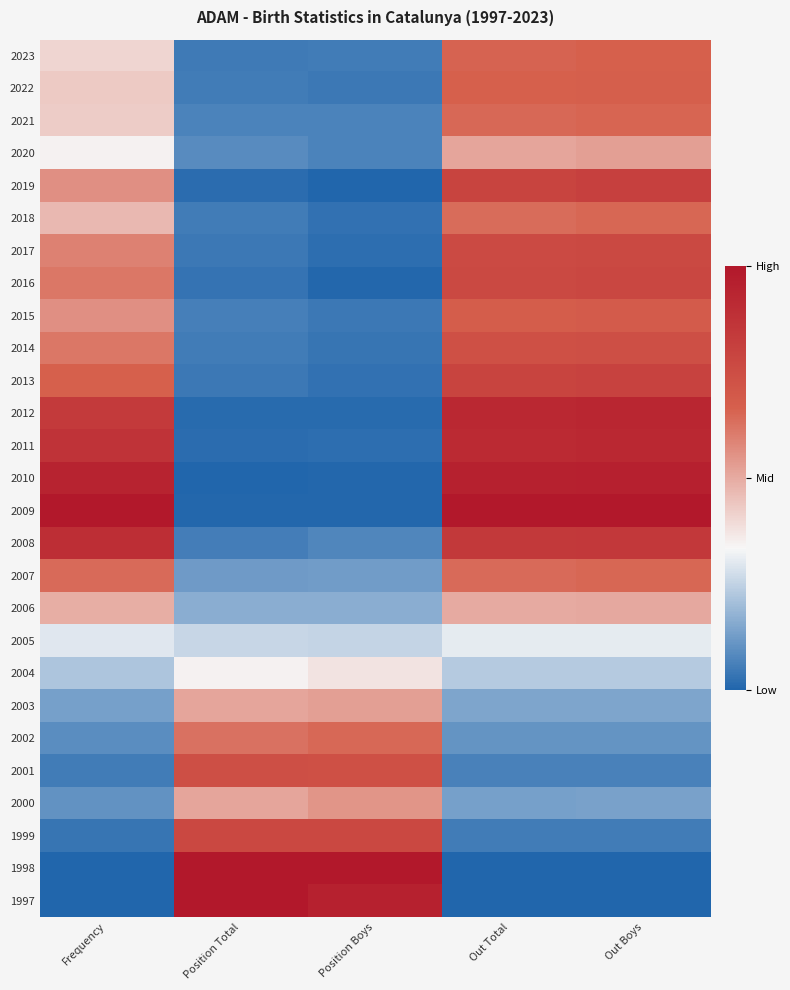

Reading left to right, transcribe all the data shown in this chart.

2023: Frequency=0.4	Position Total=0.0	Position Boys=0.1	Out Total=0.7	Out Boys=0.7
2022: Frequency=0.4	Position Total=0.1	Position Boys=0.0	Out Total=0.7	Out Boys=0.7
2021: Frequency=0.4	Position Total=0.1	Position Boys=0.1	Out Total=0.6	Out Boys=0.7
2020: Frequency=0.3	Position Total=0.1	Position Boys=0.1	Out Total=0.5	Out Boys=0.5
2019: Frequency=0.6	Position Total=0.0	Position Boys=0.0	Out Total=0.8	Out Boys=0.8
2018: Frequency=0.5	Position Total=0.1	Position Boys=0.0	Out Total=0.6	Out Boys=0.6
2017: Frequency=0.6	Position Total=0.0	Position Boys=0.0	Out Total=0.8	Out Boys=0.8
2016: Frequency=0.6	Position Total=0.0	Position Boys=0.0	Out Total=0.8	Out Boys=0.8
2015: Frequency=0.6	Position Total=0.1	Position Boys=0.0	Out Total=0.7	Out Boys=0.7
2014: Frequency=0.6	Position Total=0.1	Position Boys=0.0	Out Total=0.7	Out Boys=0.7
2013: Frequency=0.7	Position Total=0.0	Position Boys=0.0	Out Total=0.8	Out Boys=0.8
2012: Frequency=0.8	Position Total=0.0	Position Boys=0.0	Out Total=0.9	Out Boys=0.9
2011: Frequency=0.9	Position Total=0.0	Position Boys=0.0	Out Total=0.9	Out Boys=0.9
2010: Frequency=0.9	Position Total=0.0	Position Boys=0.0	Out Total=1.0	Out Boys=1.0
2009: Frequency=1.0	Position Total=0.0	Position Boys=0.0	Out Total=1.0	Out Boys=1.0
2008: Frequency=0.9	Position Total=0.1	Position Boys=0.1	Out Total=0.8	Out Boys=0.9
2007: Frequency=0.6	Position Total=0.1	Position Boys=0.1	Out Total=0.6	Out Boys=0.7
2006: Frequency=0.5	Position Total=0.2	Position Boys=0.2	Out Total=0.5	Out Boys=0.5
2005: Frequency=0.3	Position Total=0.3	Position Boys=0.3	Out Total=0.3	Out Boys=0.3
2004: Frequency=0.2	Position Total=0.3	Position Boys=0.4	Out Total=0.2	Out Boys=0.2
2003: Frequency=0.1	Position Total=0.5	Position Boys=0.5	Out Total=0.1	Out Boys=0.1
2002: Frequency=0.1	Position Total=0.6	Position Boys=0.6	Out Total=0.1	Out Boys=0.1
2001: Frequency=0.1	Position Total=0.7	Position Boys=0.7	Out Total=0.1	Out Boys=0.1
2000: Frequency=0.1	Position Total=0.5	Position Boys=0.5	Out Total=0.1	Out Boys=0.1
1999: Frequency=0.0	Position Total=0.8	Position Boys=0.8	Out Total=0.1	Out Boys=0.1
1998: Frequency=0.0	Position Total=1.0	Position Boys=1.0	Out Total=0.0	Out Boys=0.0
1997: Frequency=0.0	Position Total=1.0	Position Boys=1.0	Out Total=0.0	Out Boys=0.0